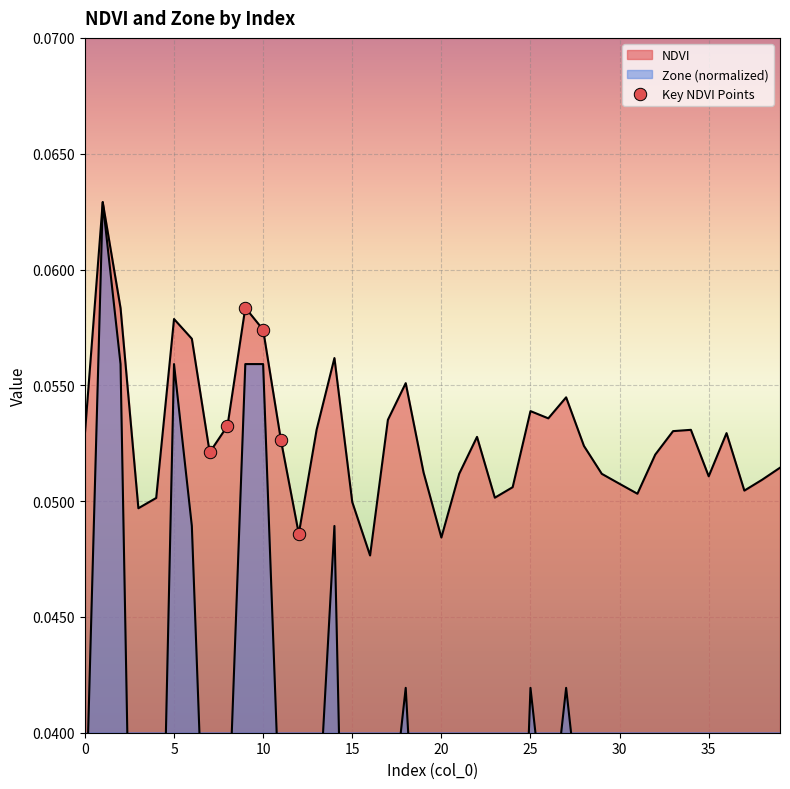

What is the total value across all series at 18?

0.1